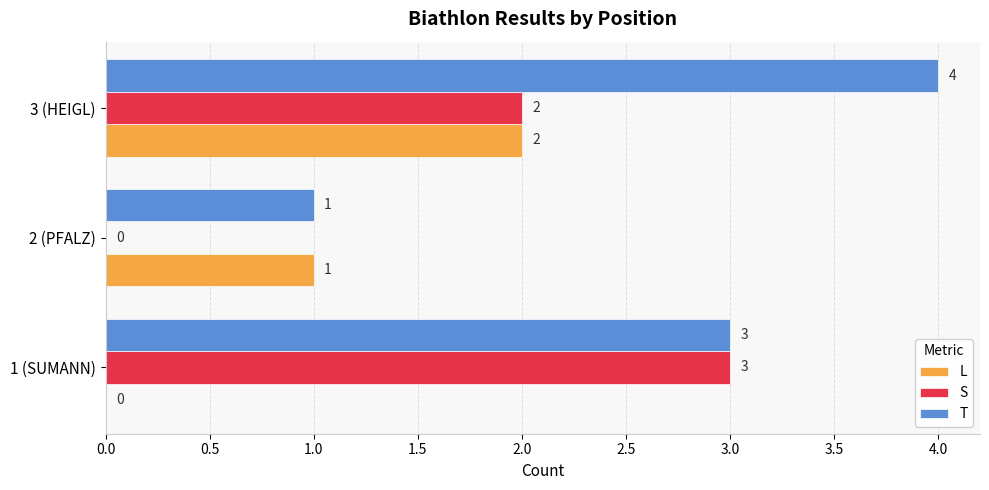

What is the sum of the T values at 1 (SUMANN) and 2 (PFALZ)?

4